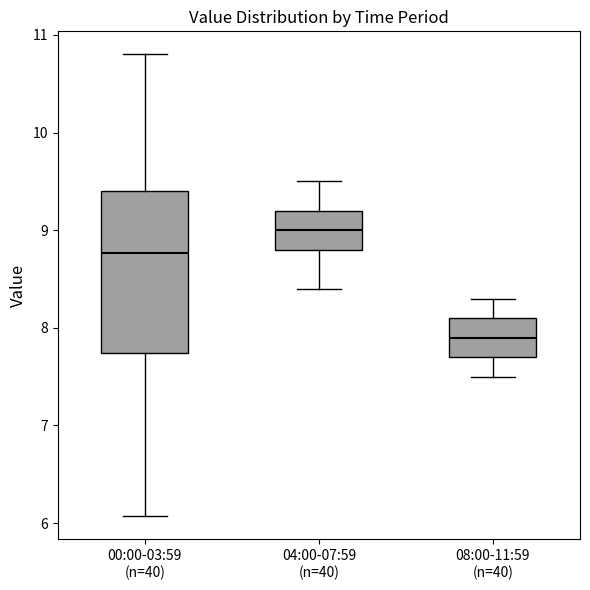

Where does the median line of the box for 04:00-07:59 (n=40) sit on the y-axis? The values are not printed on the chart, so give them approximately, as read against the axis.

9.0